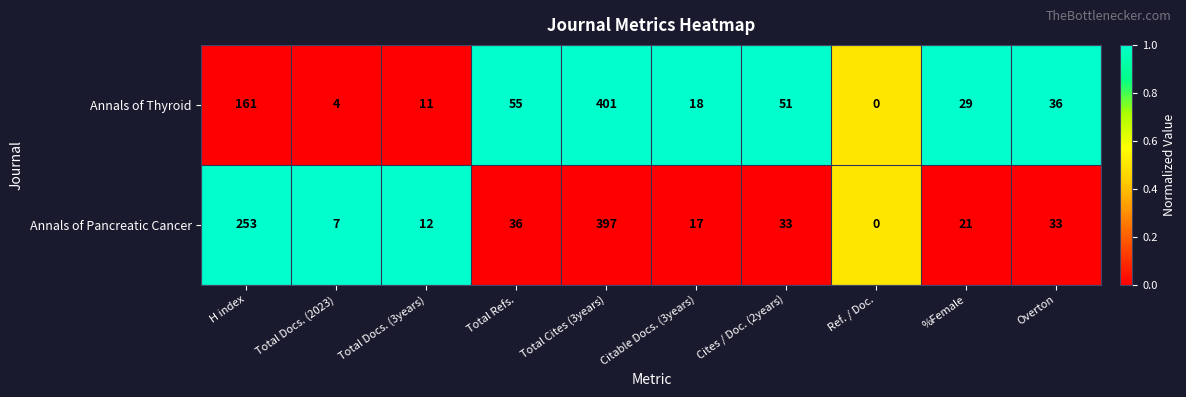

At Overton, list the series in order from largest to smallest.

Annals of Thyroid, Annals of Pancreatic Cancer